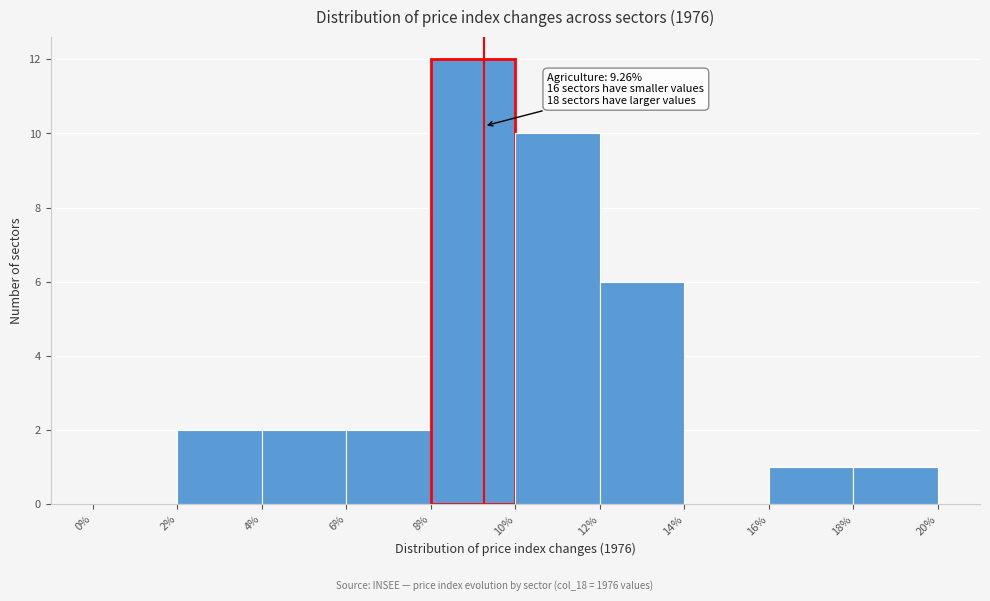

Over which range of the x-axis is the bar tallest?

8% to 10%